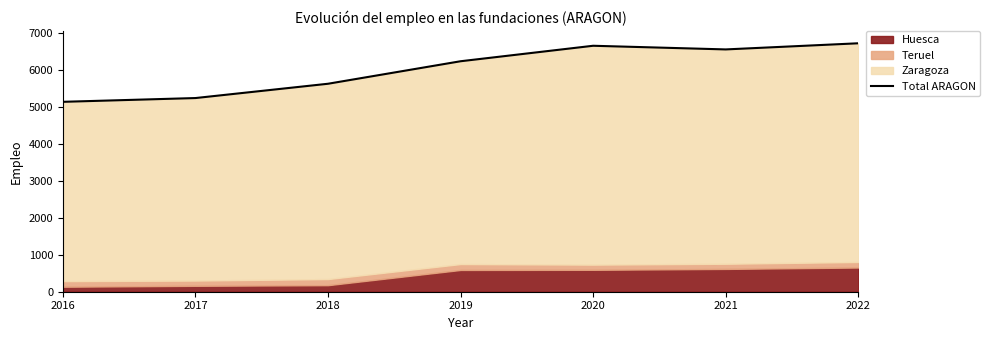

At which category does the data reach its first local peak?

2020